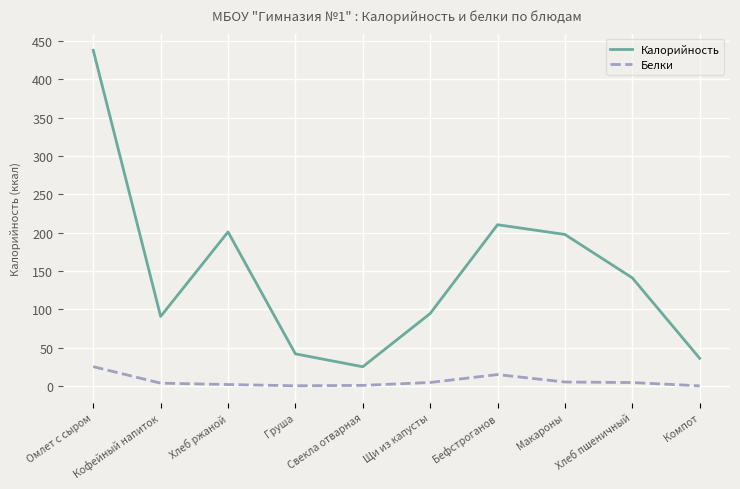

Which series has the widest spread of values?

Калорийность